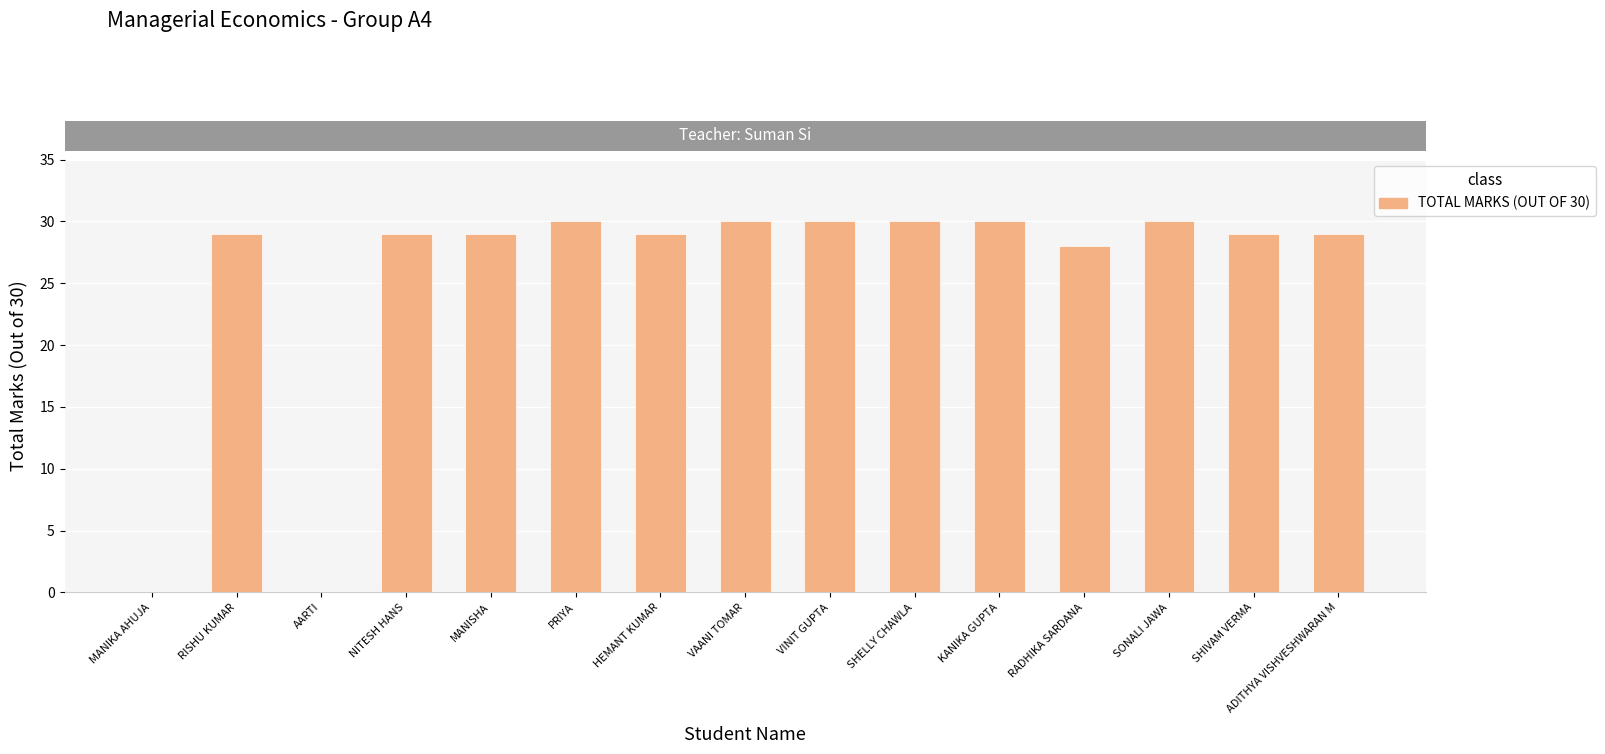

What is the average value?

25